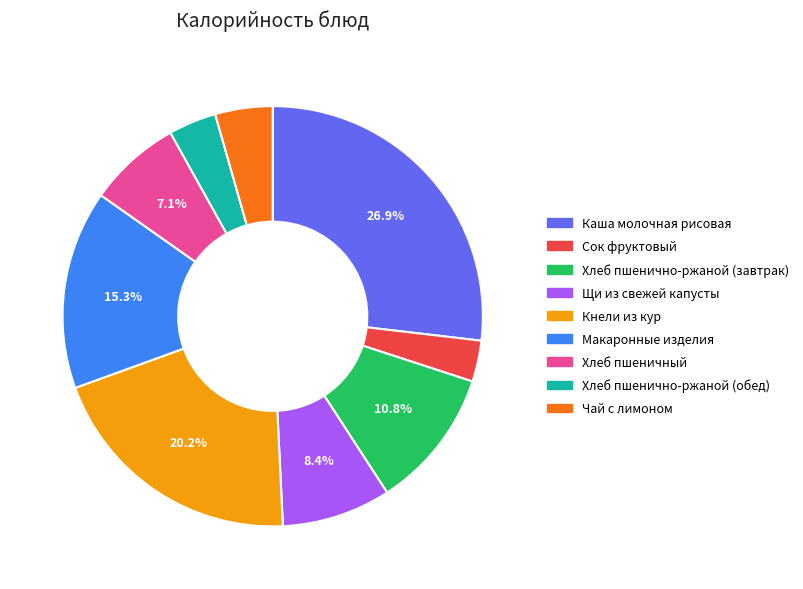

Rank the categories by value from highest to lowest.

Каша молочная рисовая, Кнели из кур, Макаронные изделия, Хлеб пшенично-ржаной (завтрак), Щи из свежей капусты, Хлеб пшеничный, Чай с лимоном, Хлеб пшенично-ржаной (обед), Сок фруктовый